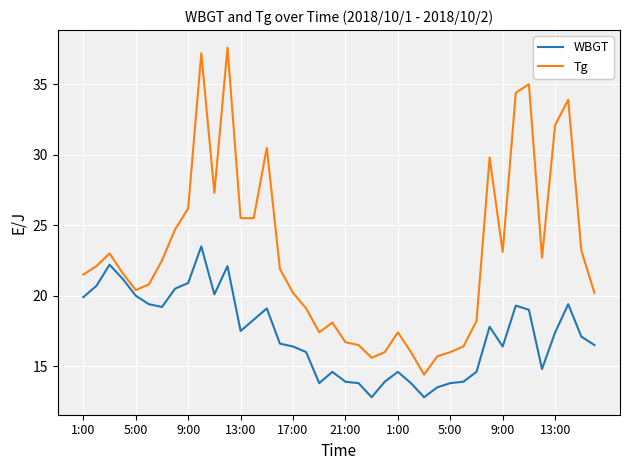

What is the lowest value of the Tg series?

14.4